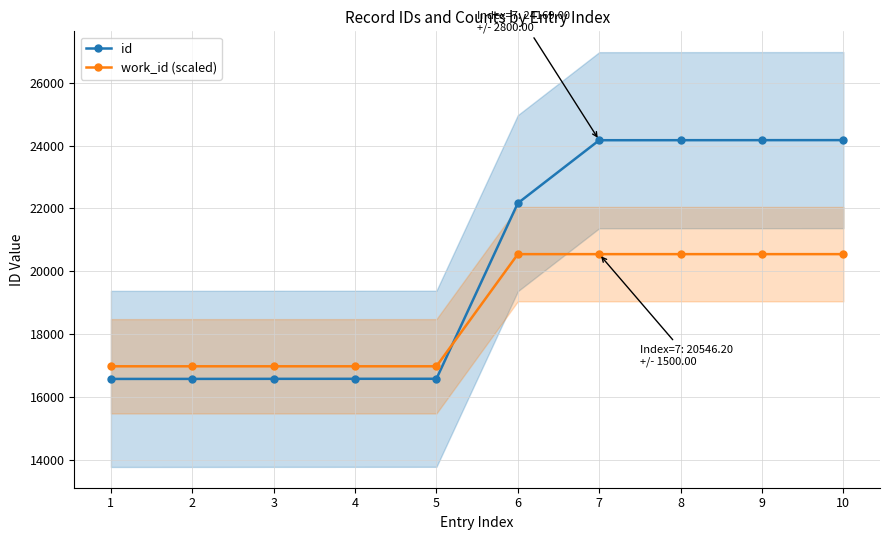

How many categories are shown in the chart?

10